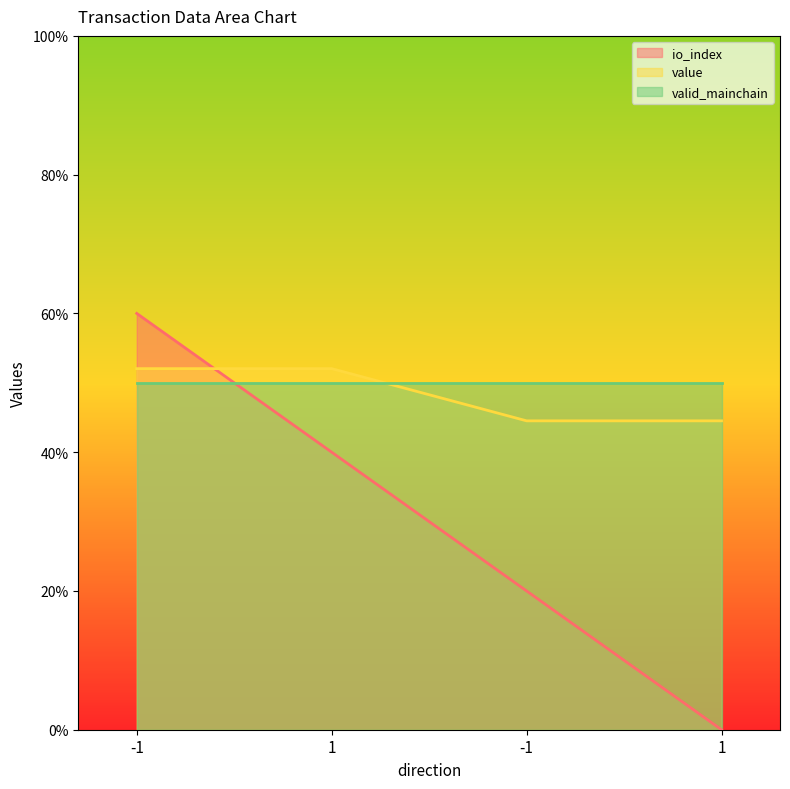

Is the value of io_index at -1 greater than the value of value at 1?

Yes